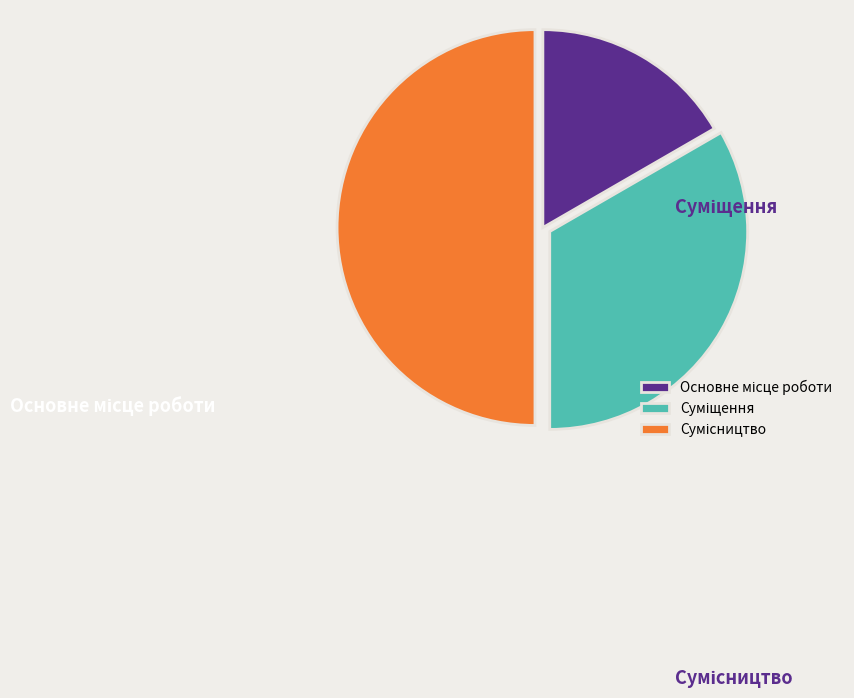

Rank the categories by value from lowest to highest.

Основне місце роботи, Суміщення, Сумісництво